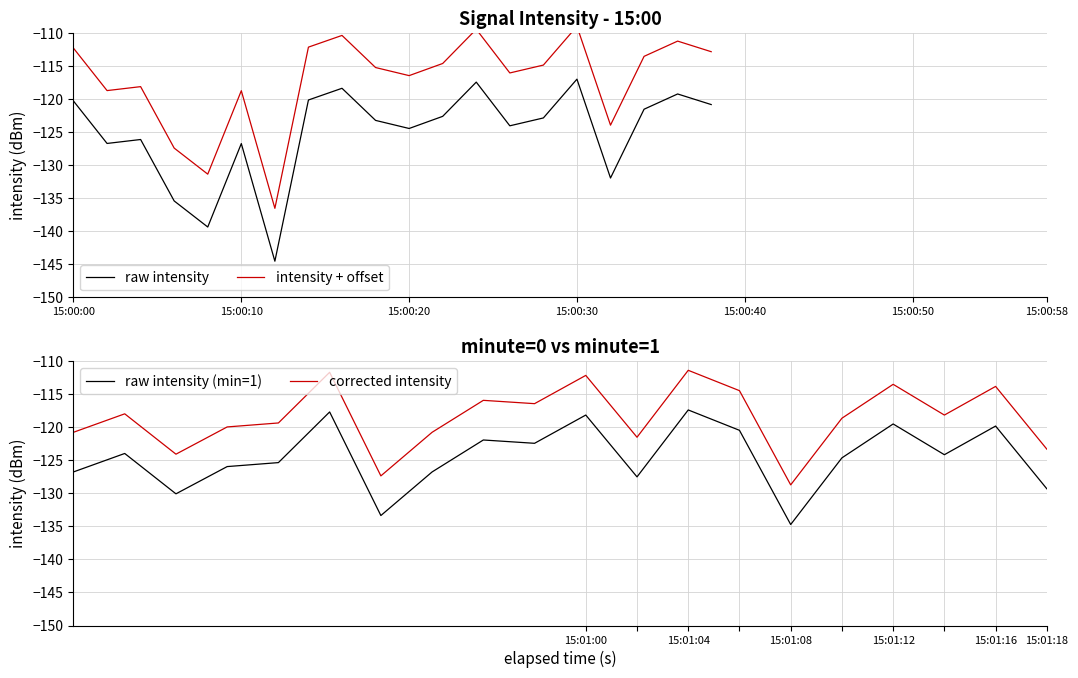

The raw intensity (min=1) series shows -73.6 at 15:00:10. True or false?

False